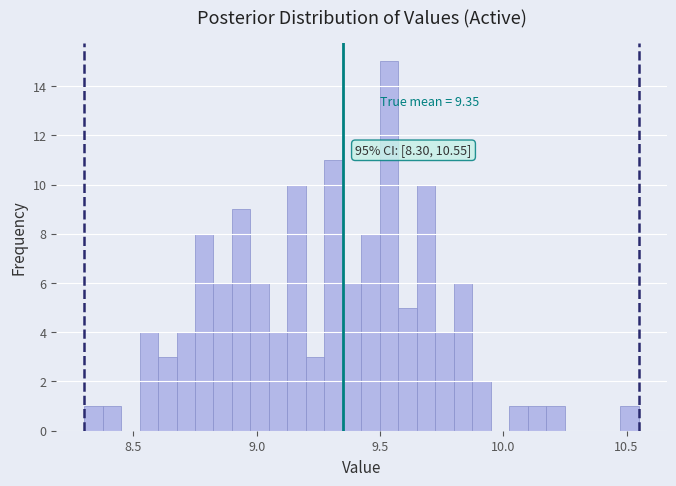

Read against the x-axis, roughly where is the centre of the tallest bar?

9.55